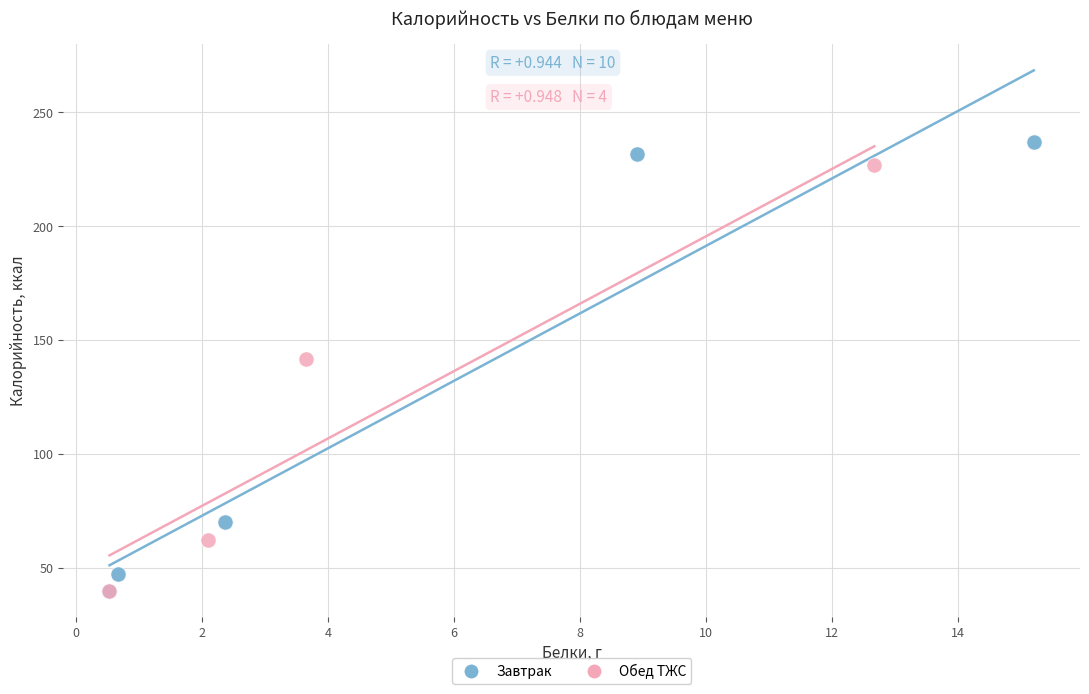

Which series contains the highest Y value?

Завтрак